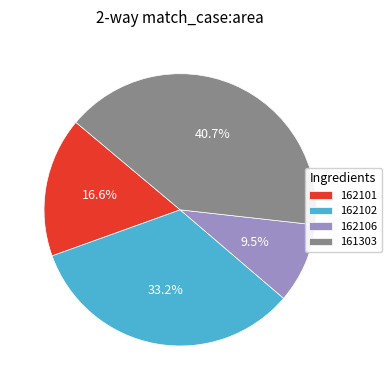

Rank the categories by value from lowest to highest.

162106, 162101, 162102, 161303